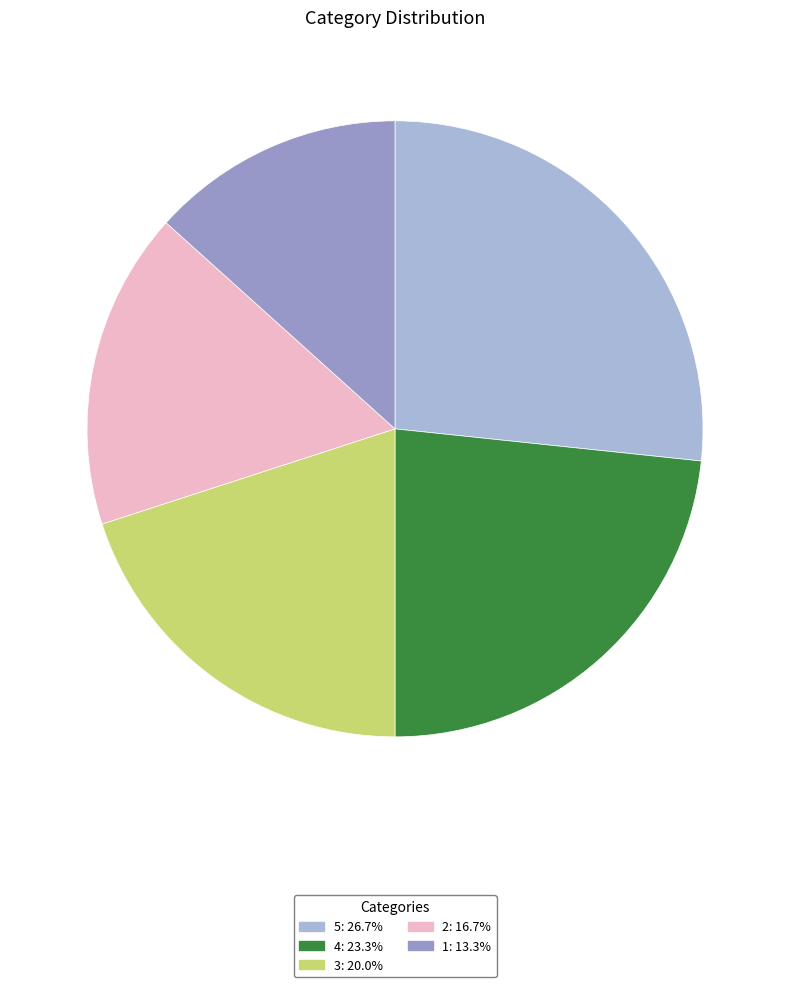

Does any single category account for the majority?

No